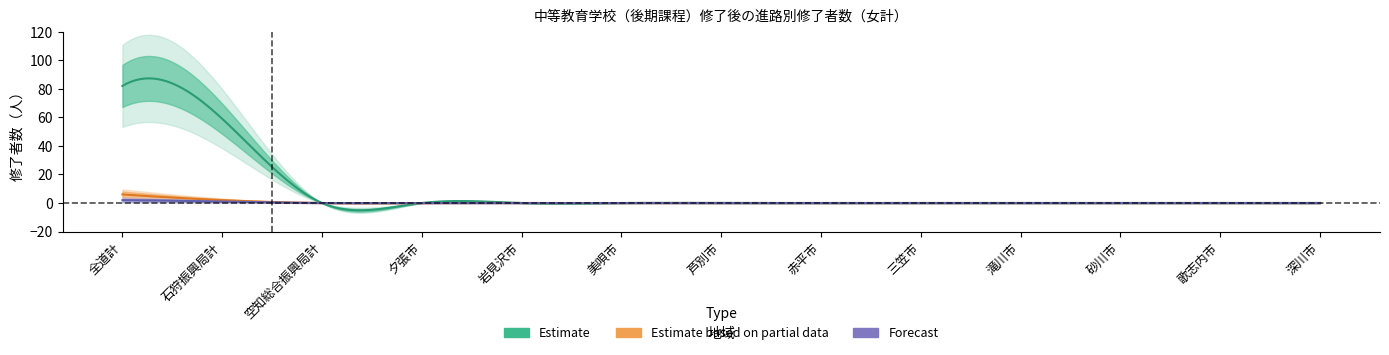

The 専修学校(専門課程）進学者 series shows -2 at 芦別市. True or false?

False